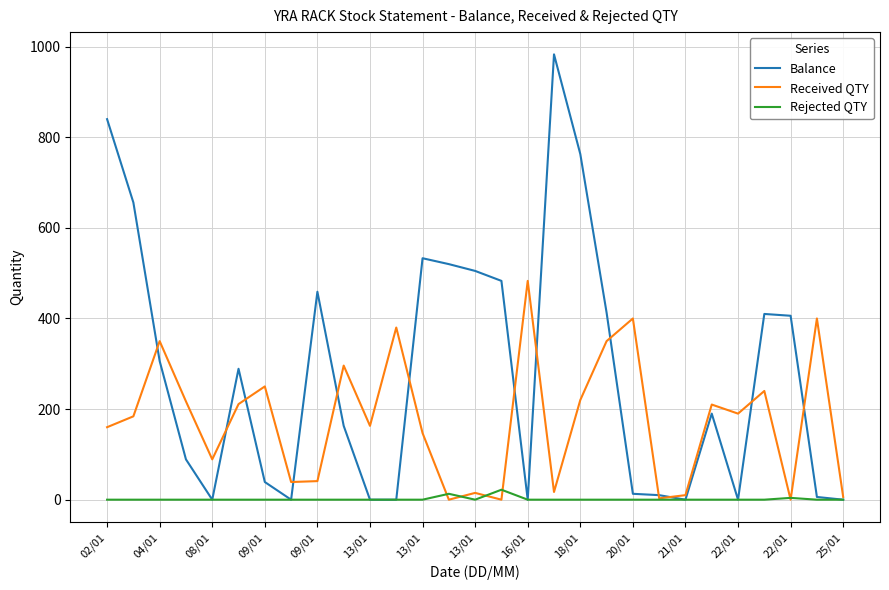

Which series has the widest spread of values?

Balance